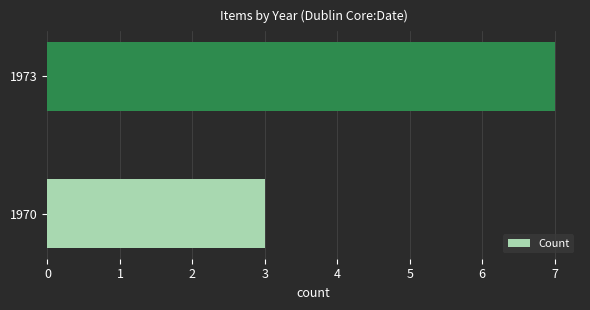

The value at 1973 is 12. True or false?

False